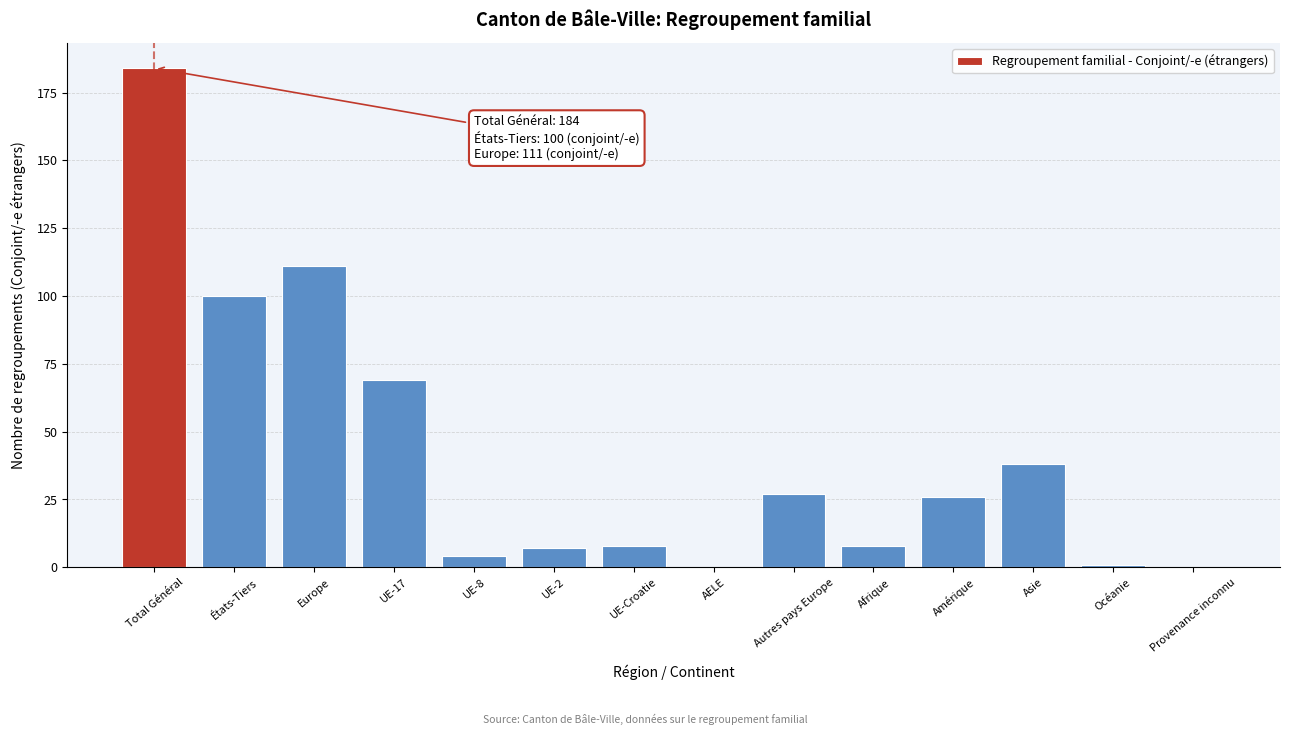

Reading right to left, extract all data points from this chart.

Provenance inconnu=0	Océanie=1	Asie=38	Amérique=26	Afrique=8	Autres pays Europe=27	AELE=0	UE-Croatie=8	UE-2=7	UE-8=4	UE-17=69	Europe=111	États-Tiers=100	Total Général=184